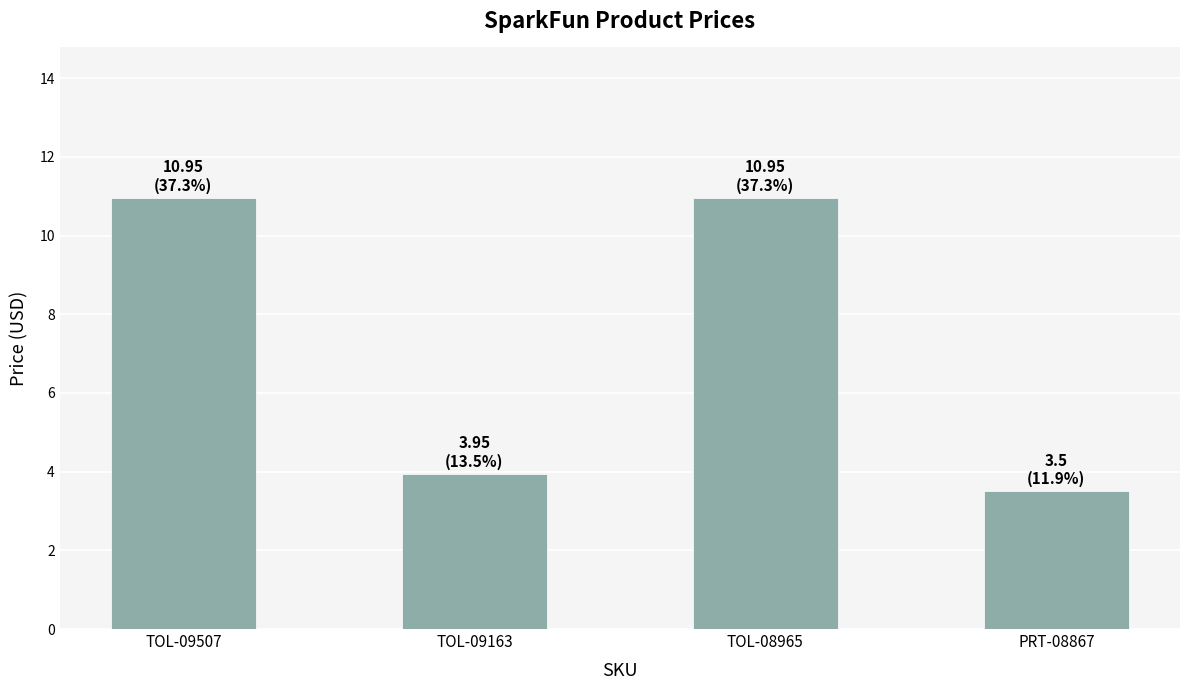

What position from the left is TOL-08965?

3